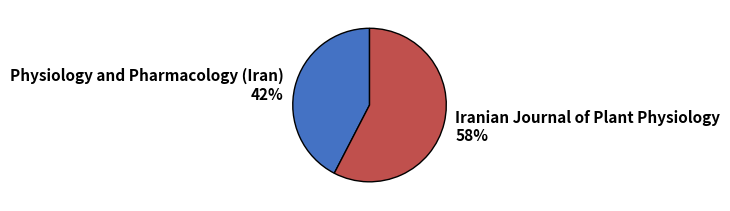

Does any single category account for the majority?

Yes